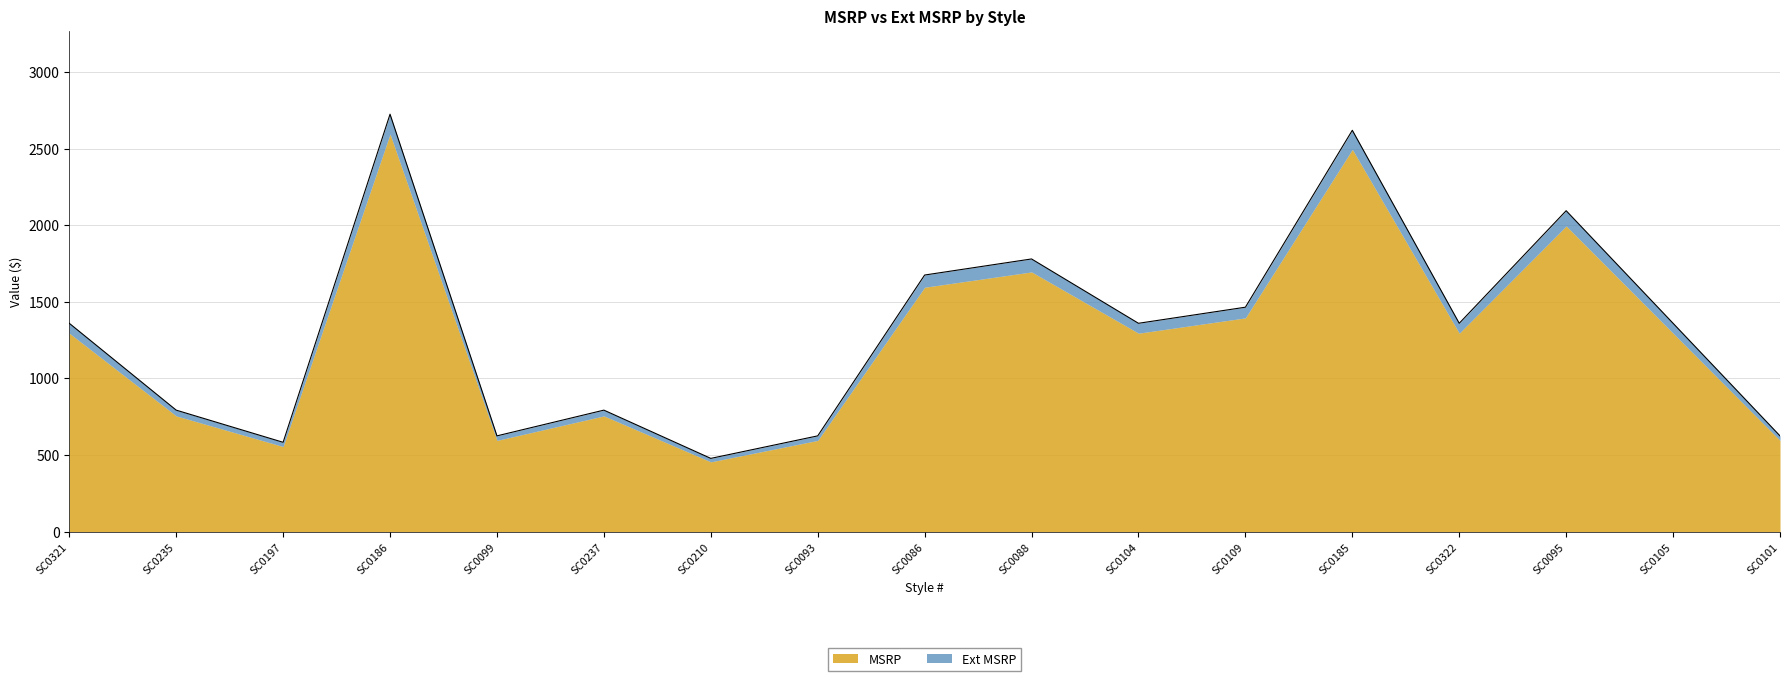

What is the change in value from SC0099 to SC0086?

+1050.0